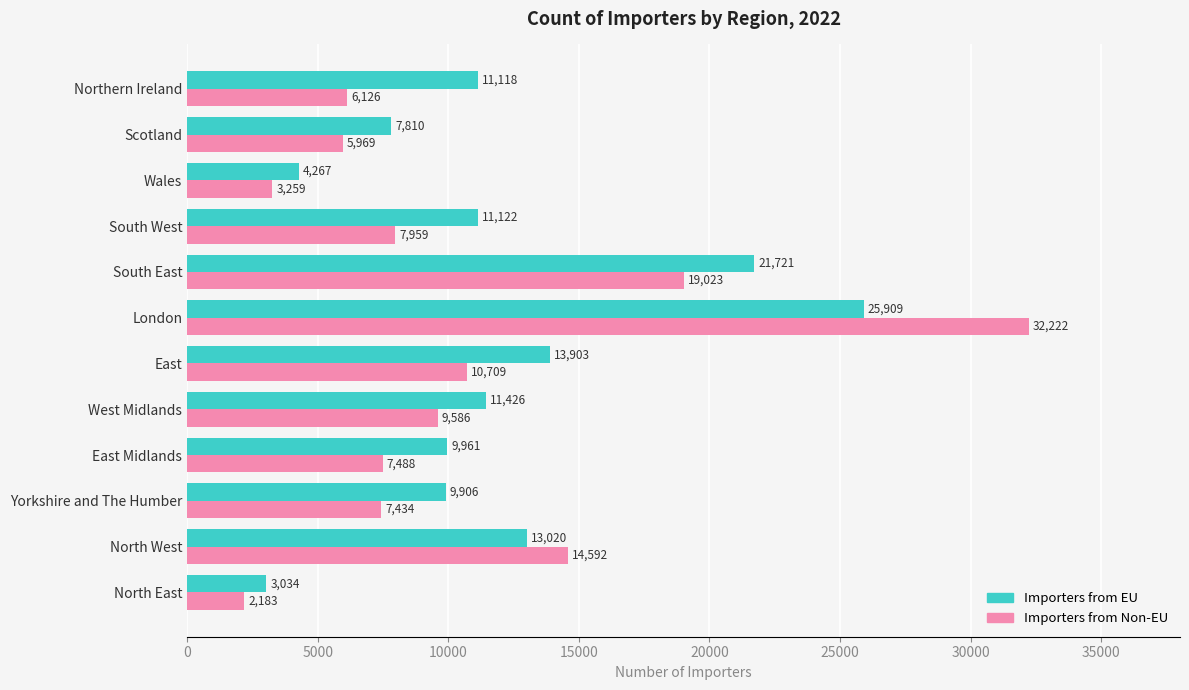

What is the average value of the Importers from Non-EU series?

10546